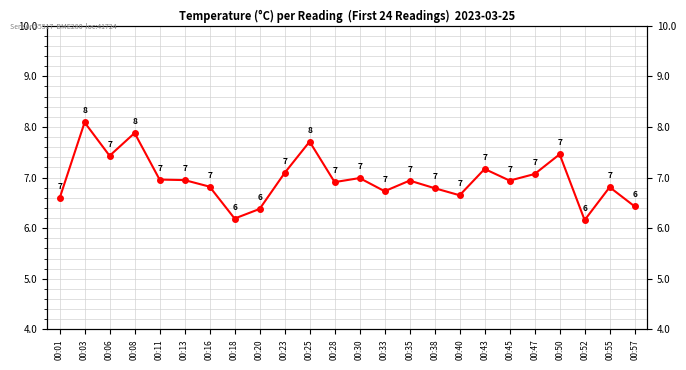

The chart shows a value of 1.5 at 00:52. True or false?

False